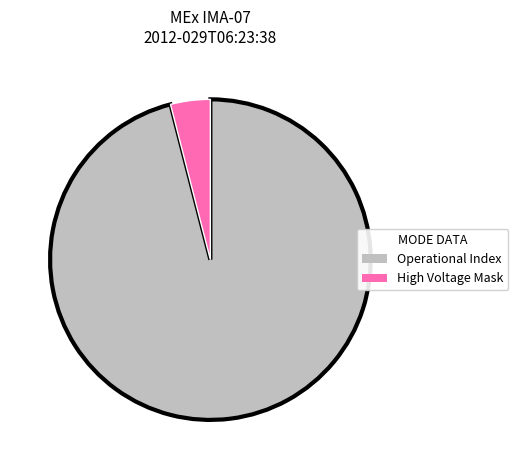

Does any single category account for the majority?

Yes